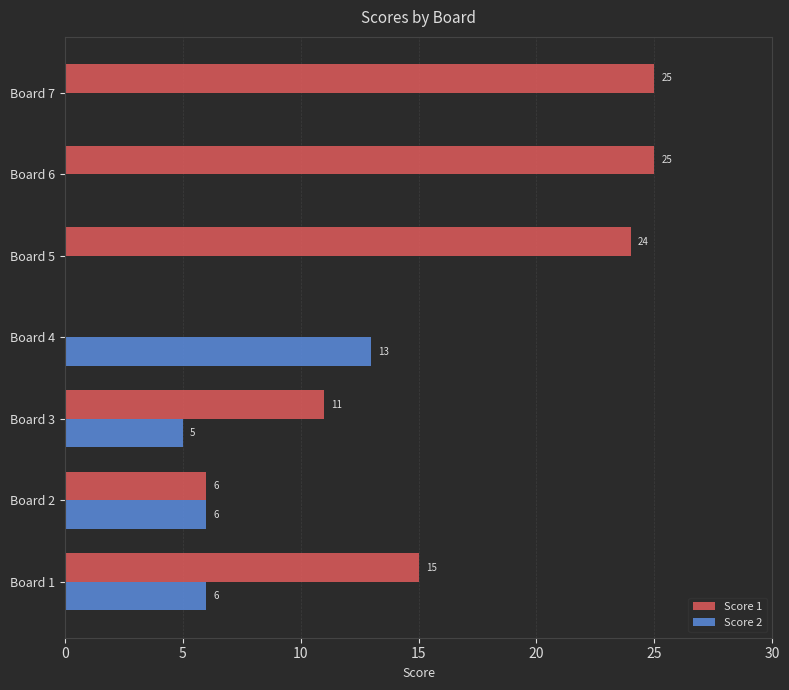

What is the maximum value shown in the chart?

25